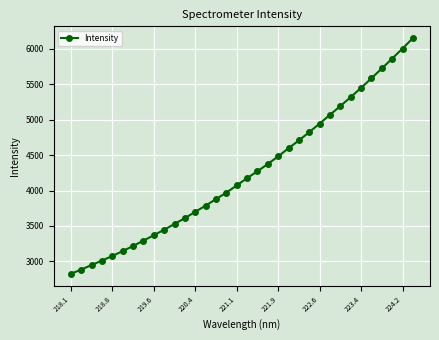

What is the average value?

4250.9